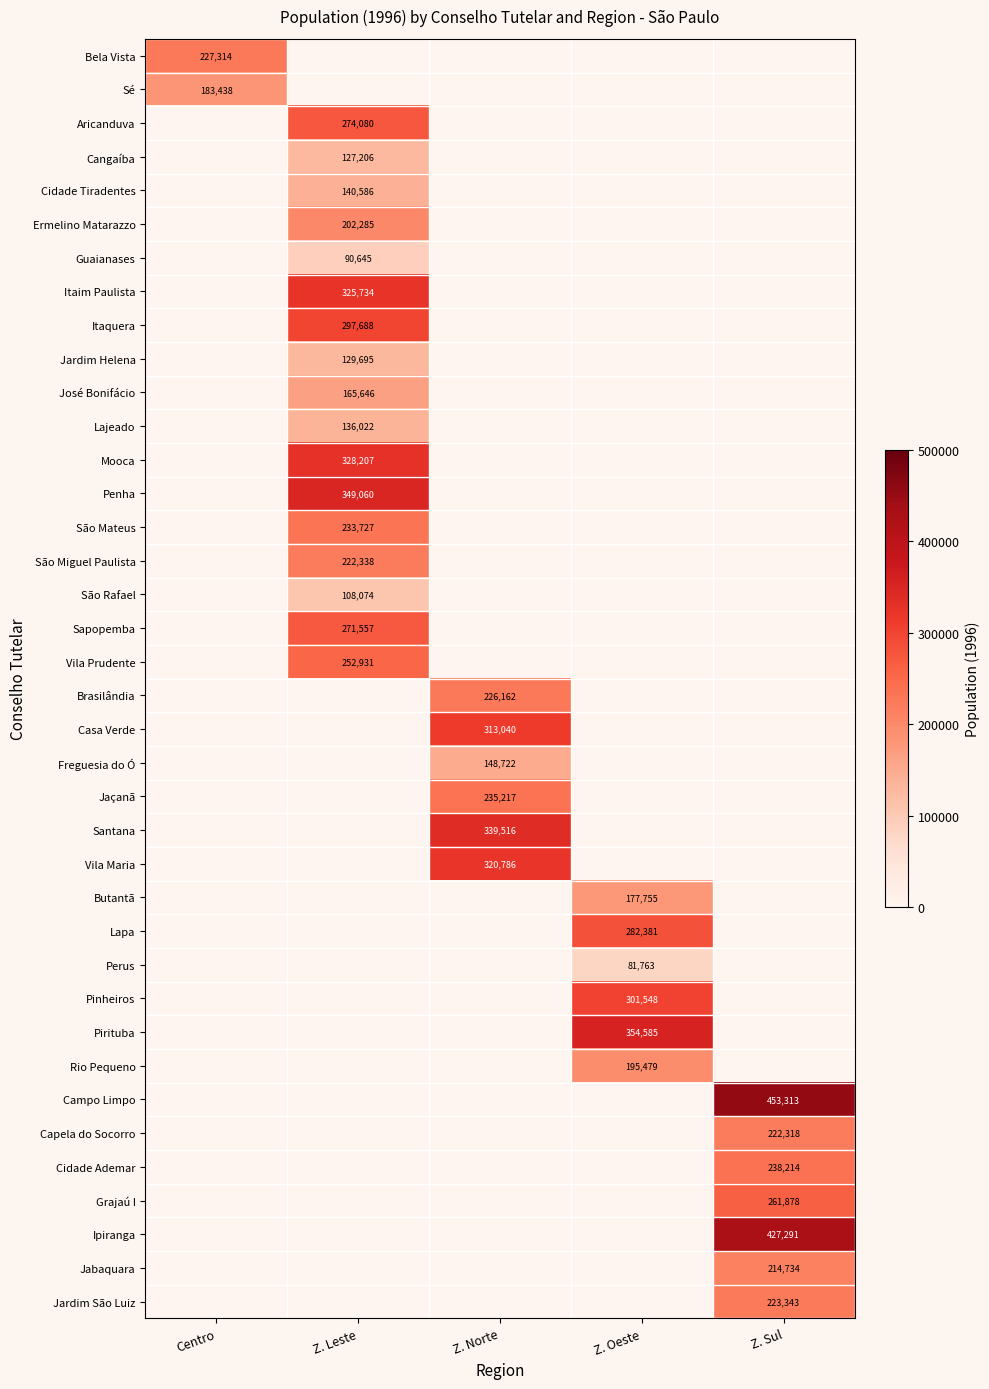

The Penha series shows 489607 at Z. Leste. True or false?

False